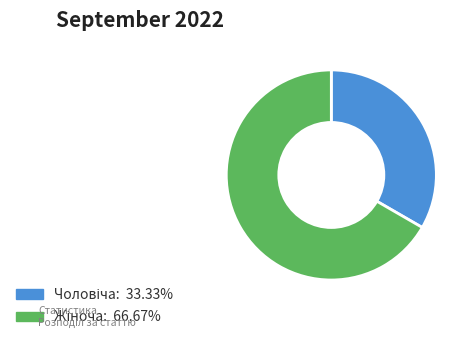

Does any single category account for the majority?

Yes